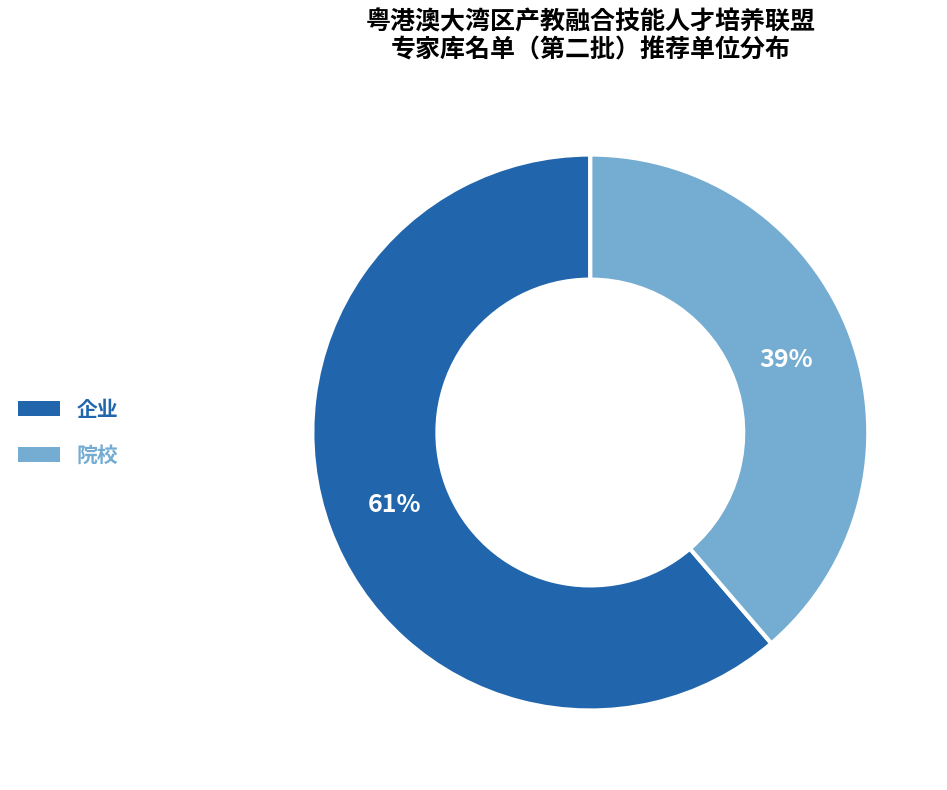

Combined, do 院校 and 企业 account for over 50%?

Yes